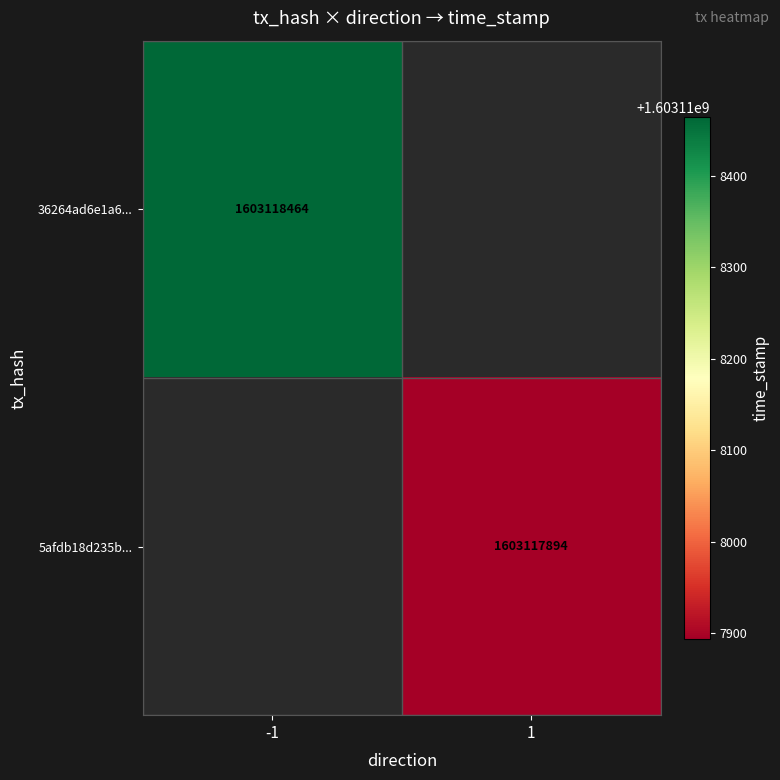

How many series are shown in this chart?

2